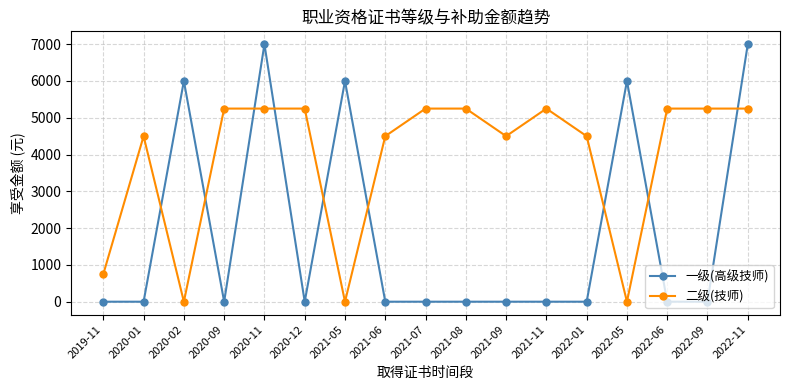

The value of 二级(技师) at 2021-11 is 5250. True or false?

True